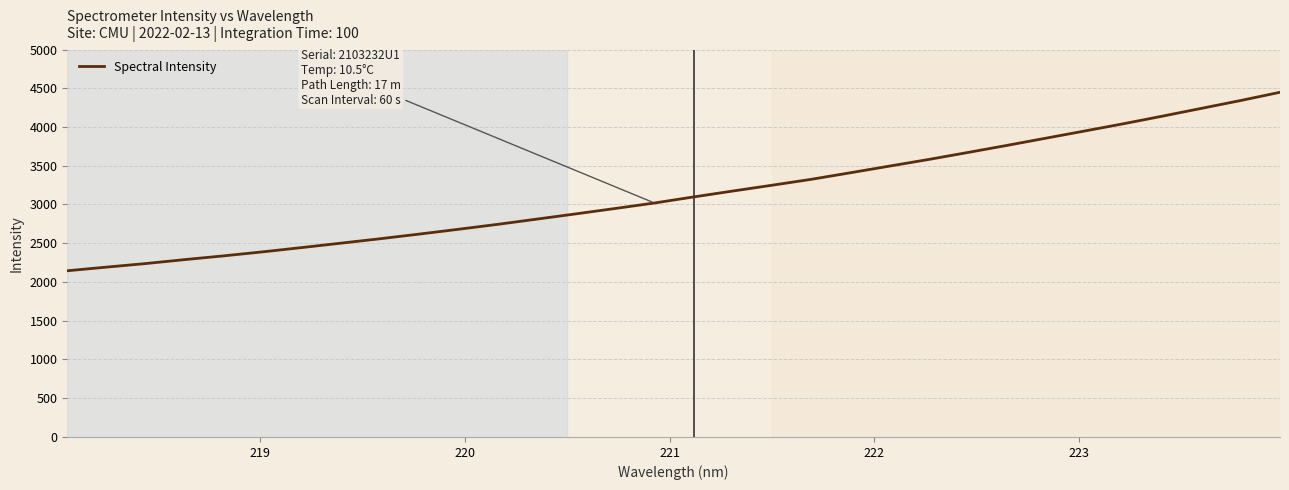

What is the greatest value displayed?

4448.2